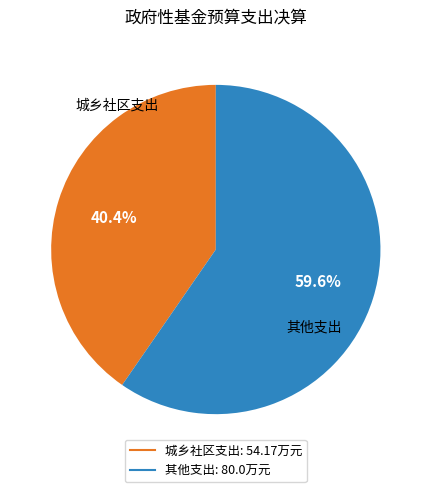

The 城乡社区支出 slice represents 53% of the pie. True or false?

False